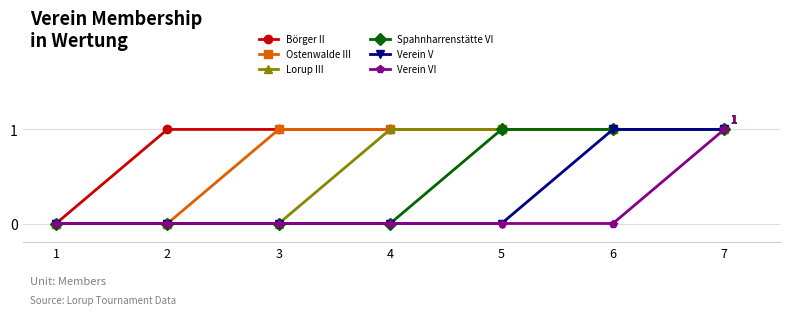

At which category is the sum across all series the highest?

7